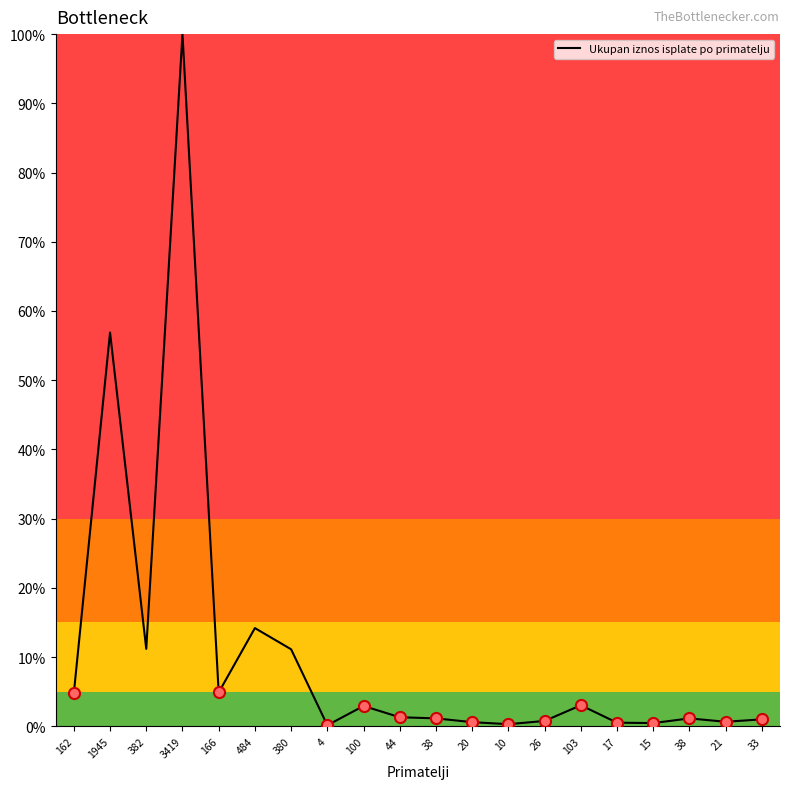

Does the chart have visible grid lines?

No